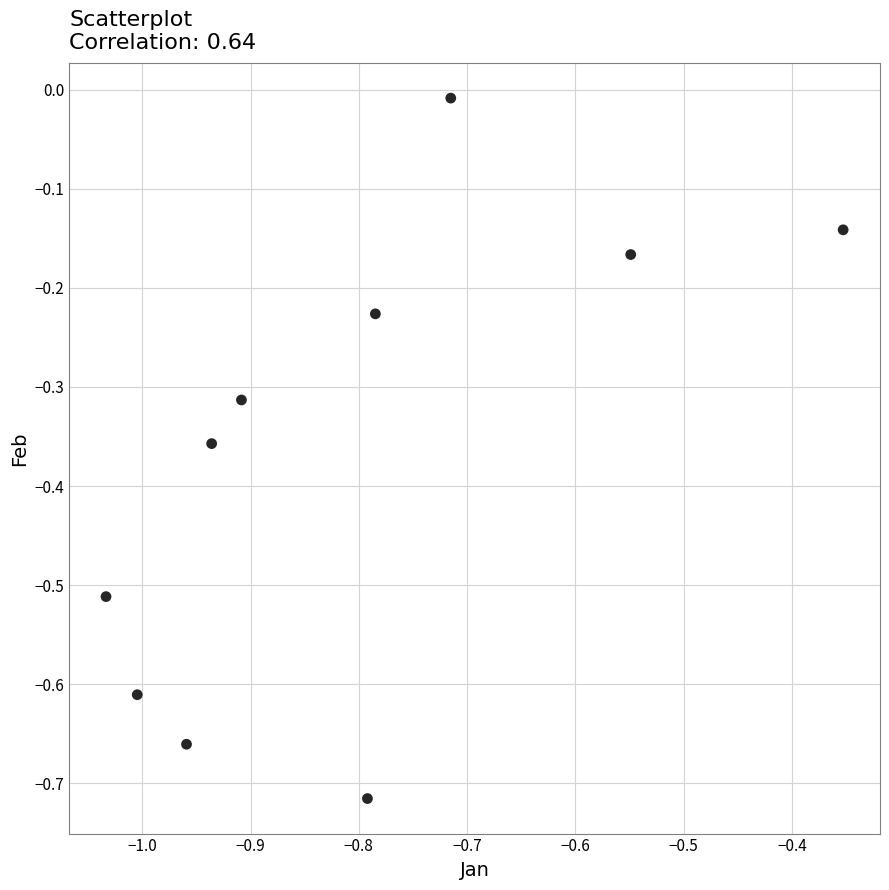

What is the average X value?

-0.8